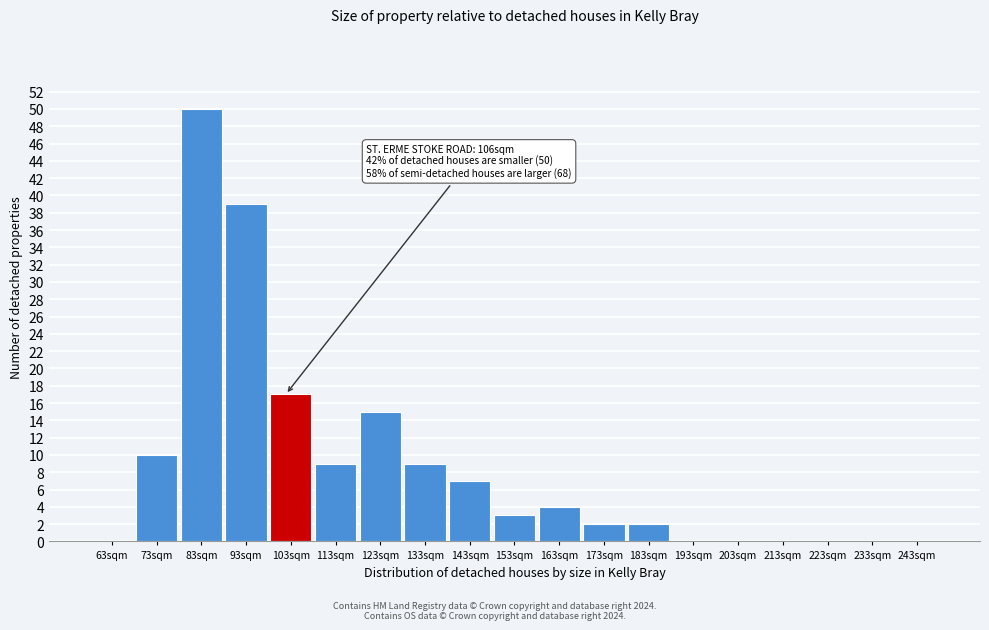

Reading left to right, extract all data points from this chart.

63sqm=0	73sqm=10	83sqm=50	93sqm=39	103sqm=17	113sqm=9	123sqm=15	133sqm=9	143sqm=7	153sqm=3	163sqm=4	173sqm=2	183sqm=2	193sqm=0	203sqm=0	213sqm=0	223sqm=0	233sqm=0	243sqm=0